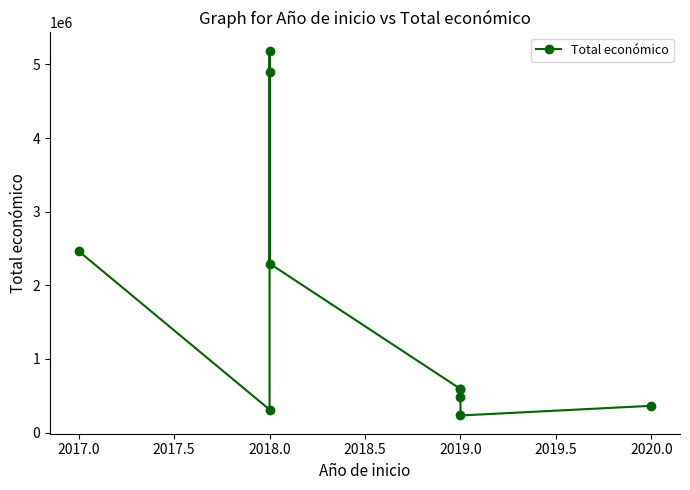

Which has a higher value, 2019.0 or 2018.0?

2018.0